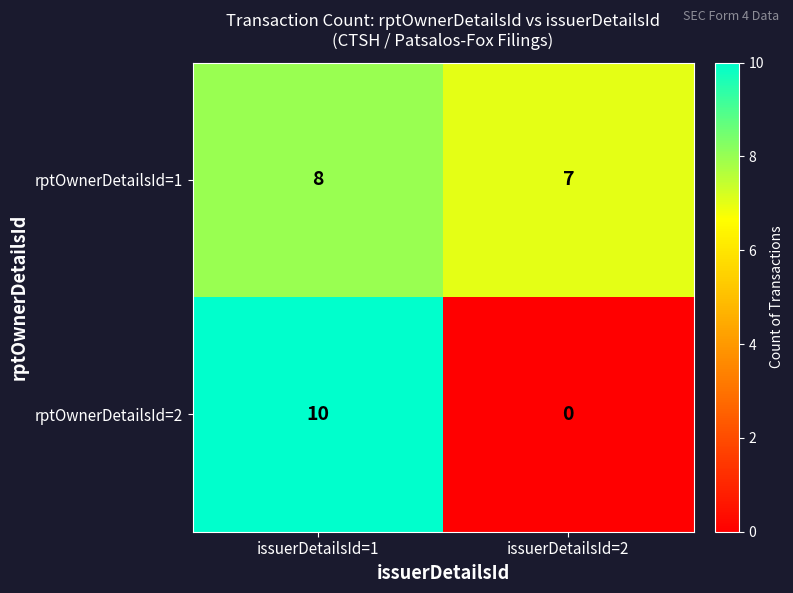

The rptOwnerDetailsId=1 series shows 7 at issuerDetailsId=2. True or false?

True